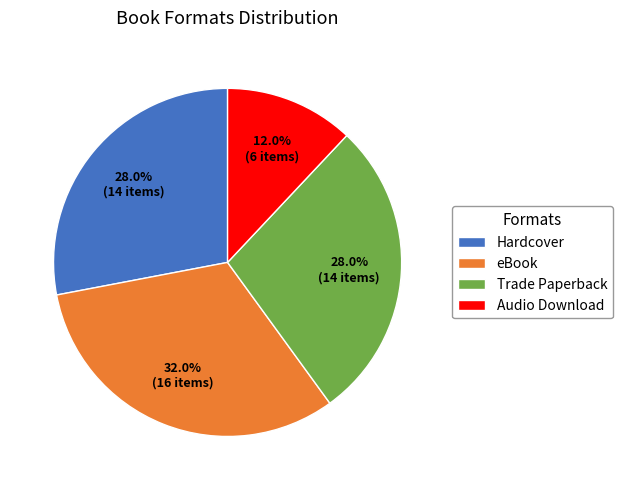

Approximately how many times larger is the value at Hardcover compared to Audio Download?

2.3